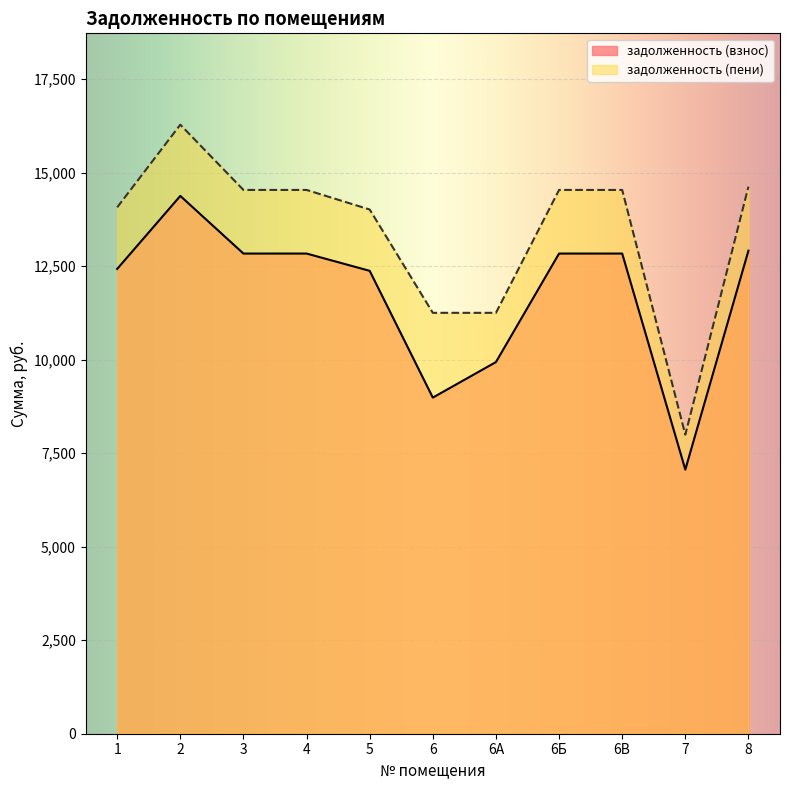

At which category is the sum across all series the highest?

2